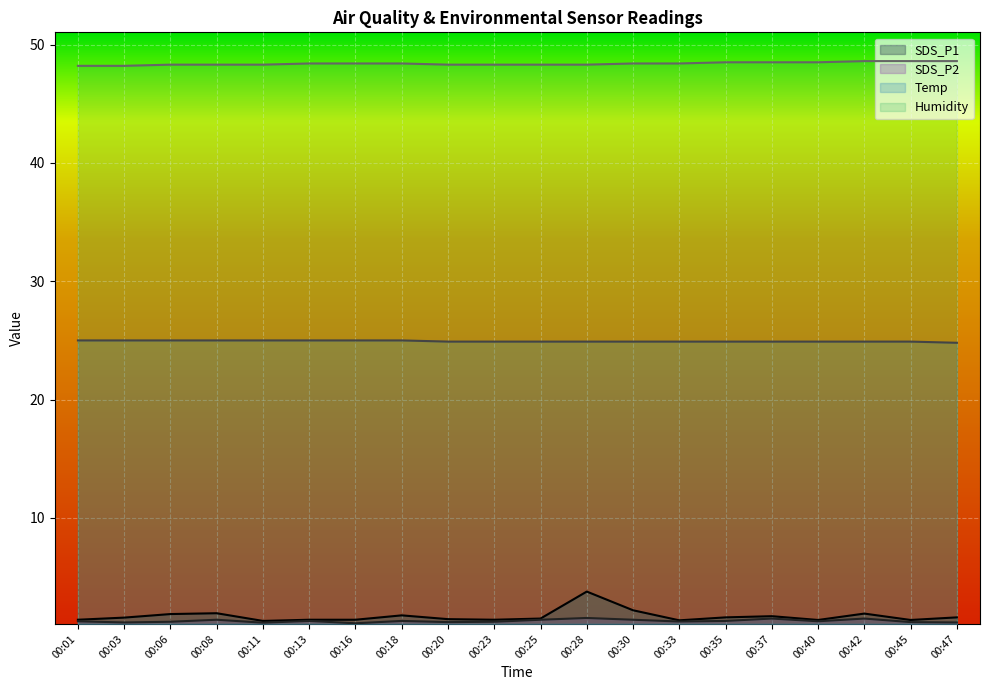

Between 00:33 and 00:35, which is larger?

00:35